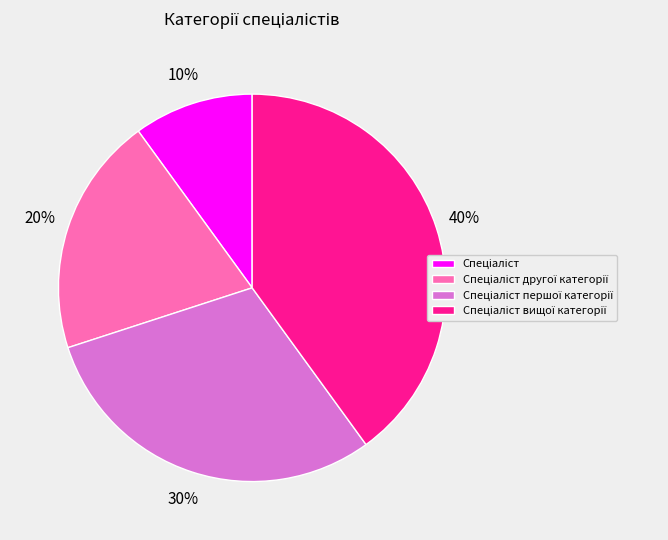

How many segments does this pie chart have?

4